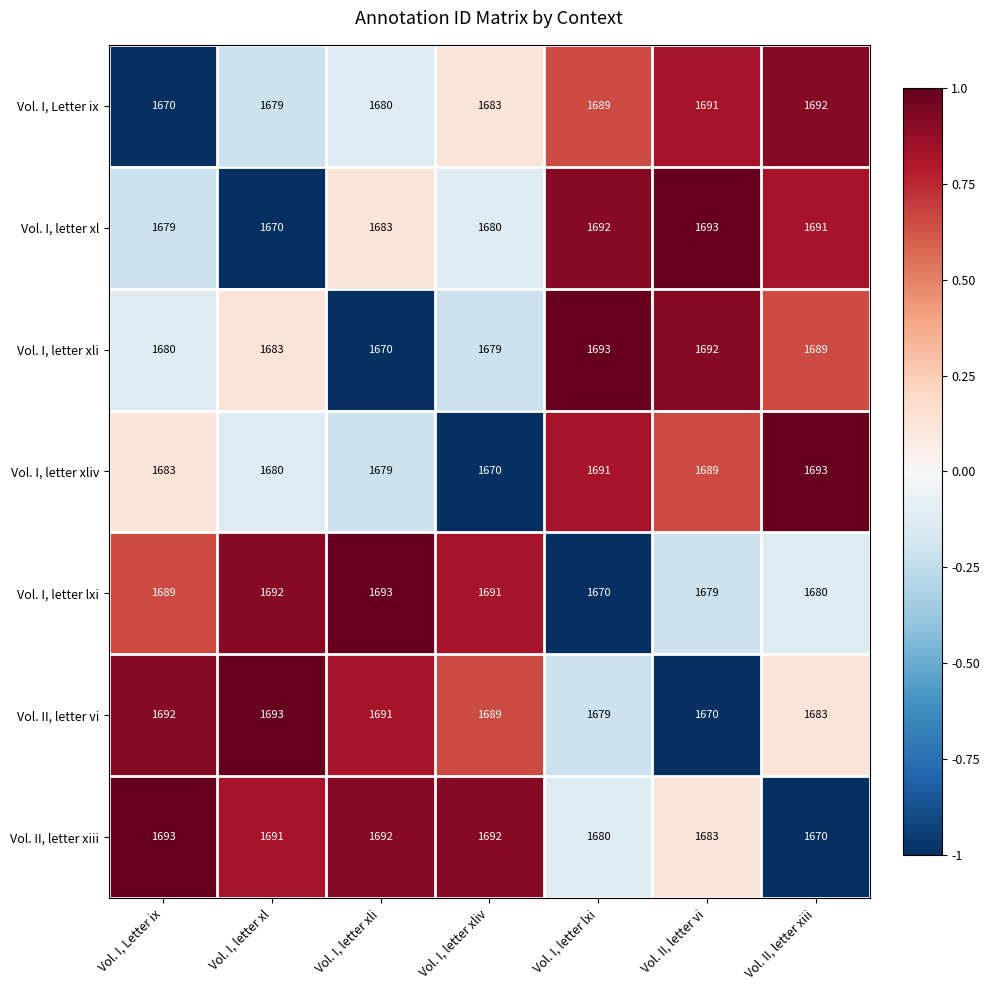

Is the value of Vol. I, letter xl at Vol. I, Letter ix greater than the value of Vol. I, letter xli at Vol. I, letter xl?

No